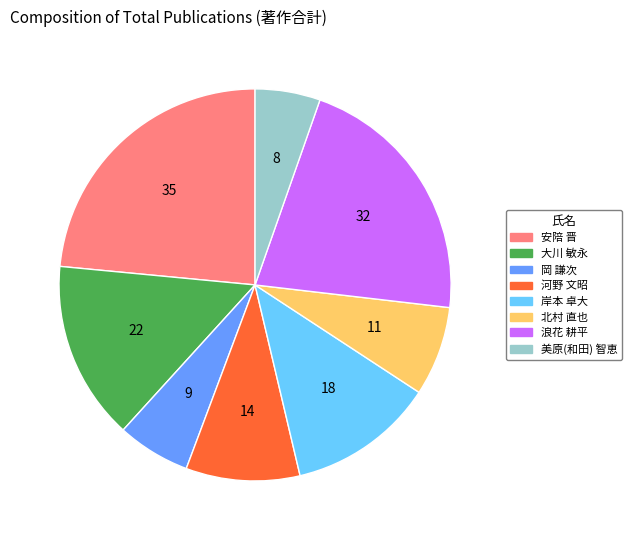

The 大川 敏永 slice represents 15% of the pie. True or false?

True